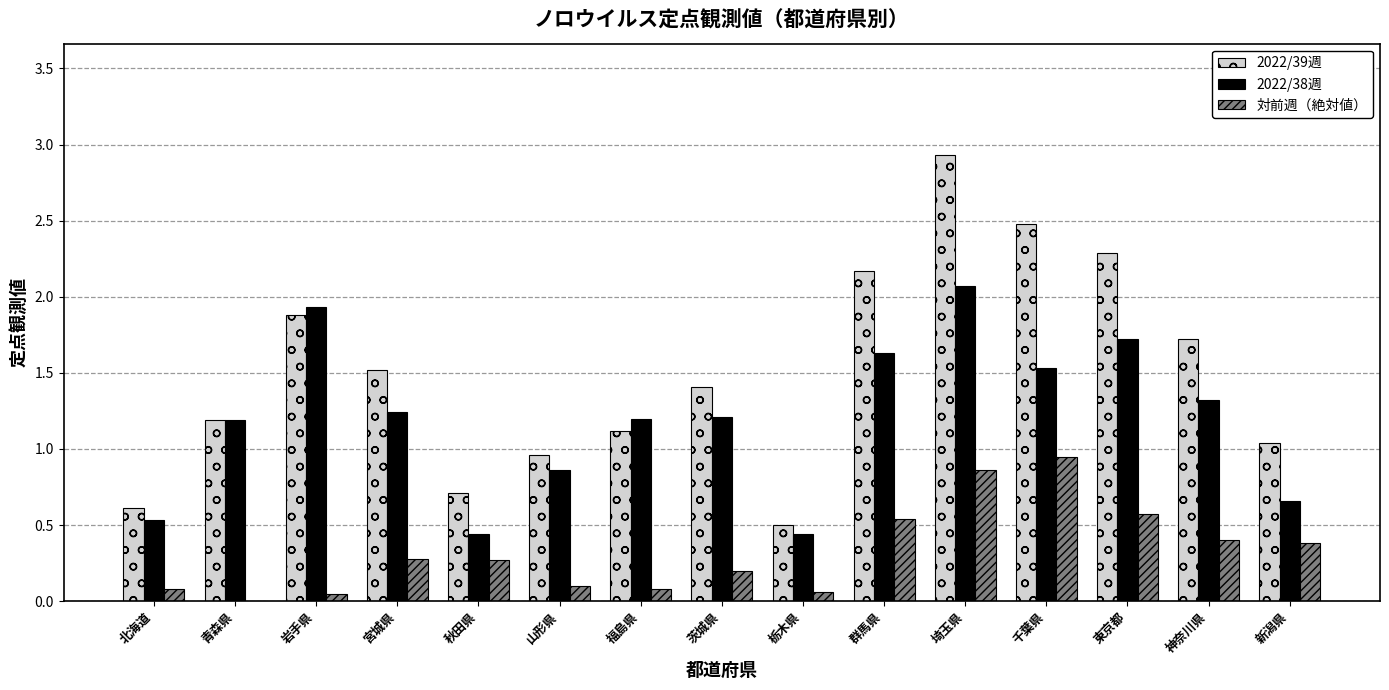

What is the sum of all 2022/39週 values?

22.5